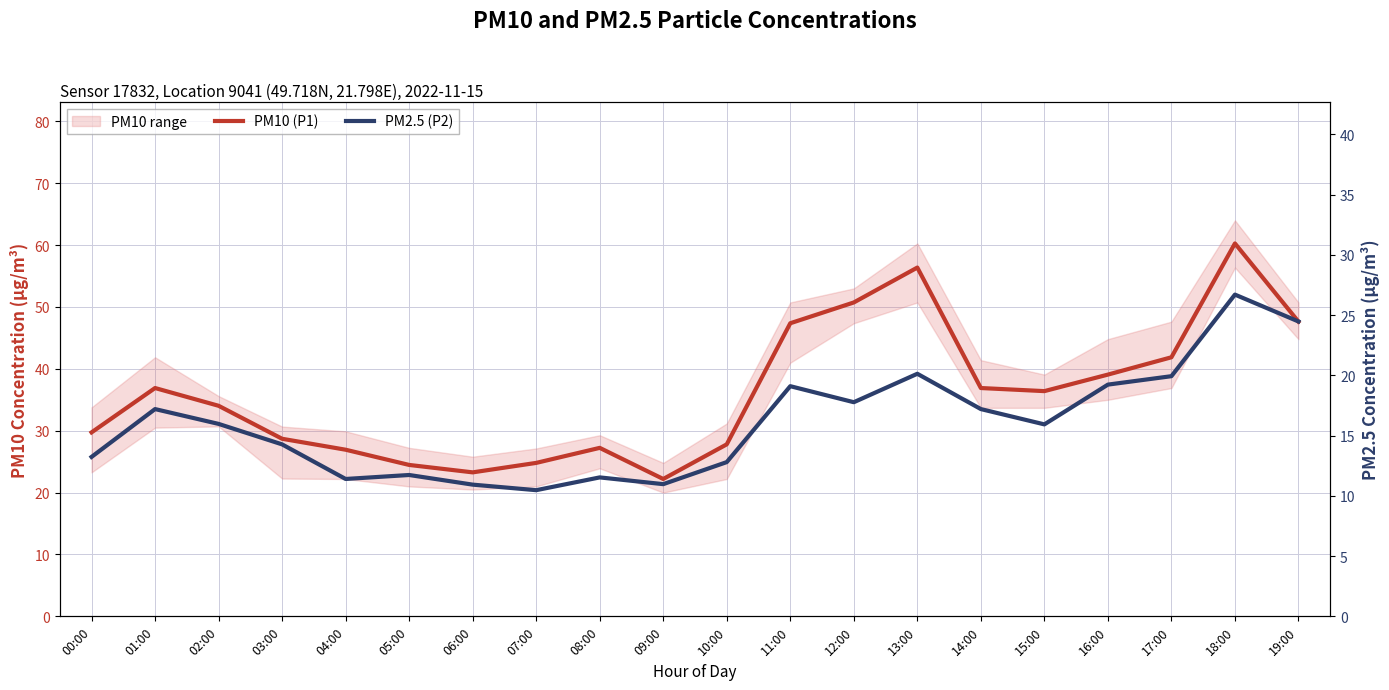

What is the difference between the highest and lowest values at 05:00?

12.7